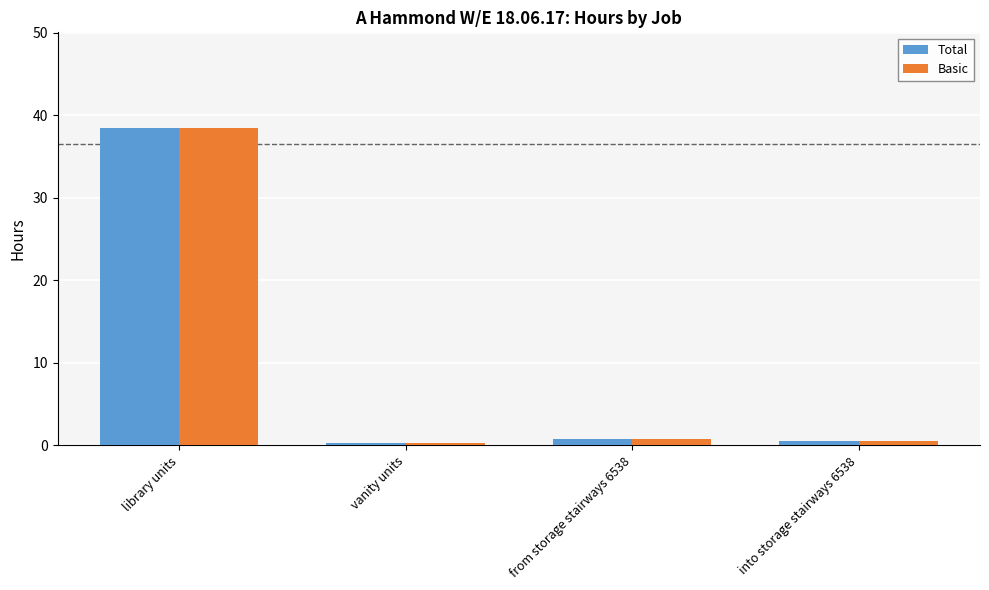

Which category has the highest value across all series?

library units